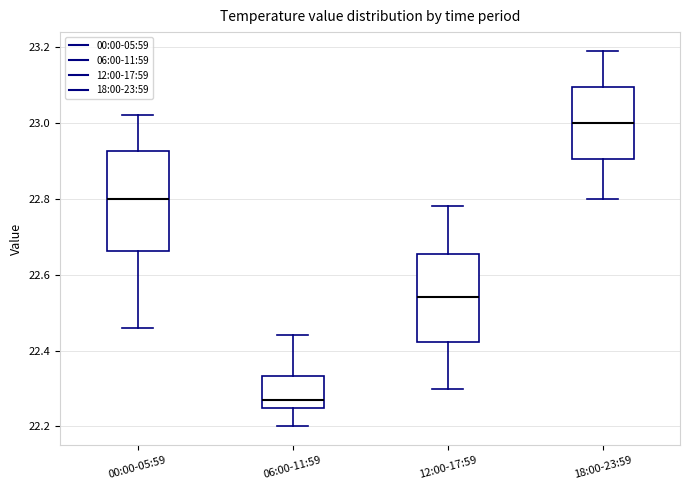

Where does the median line of the box for 00:00-05:59 sit on the y-axis? The values are not printed on the chart, so give them approximately, as read against the axis.

22.80